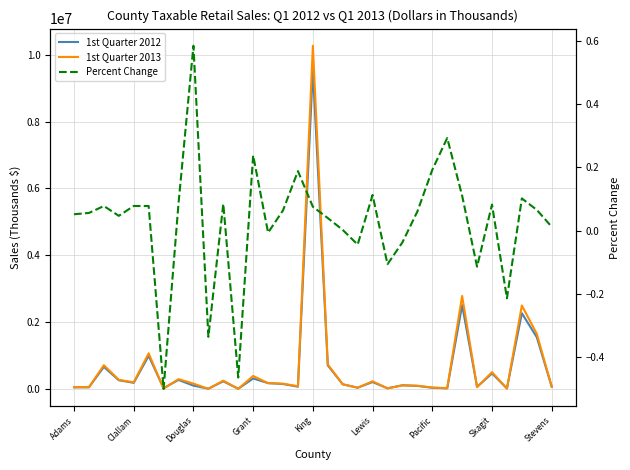

Is it true that 1st Quarter 2013 equals 20697.2 at Pacific?

False